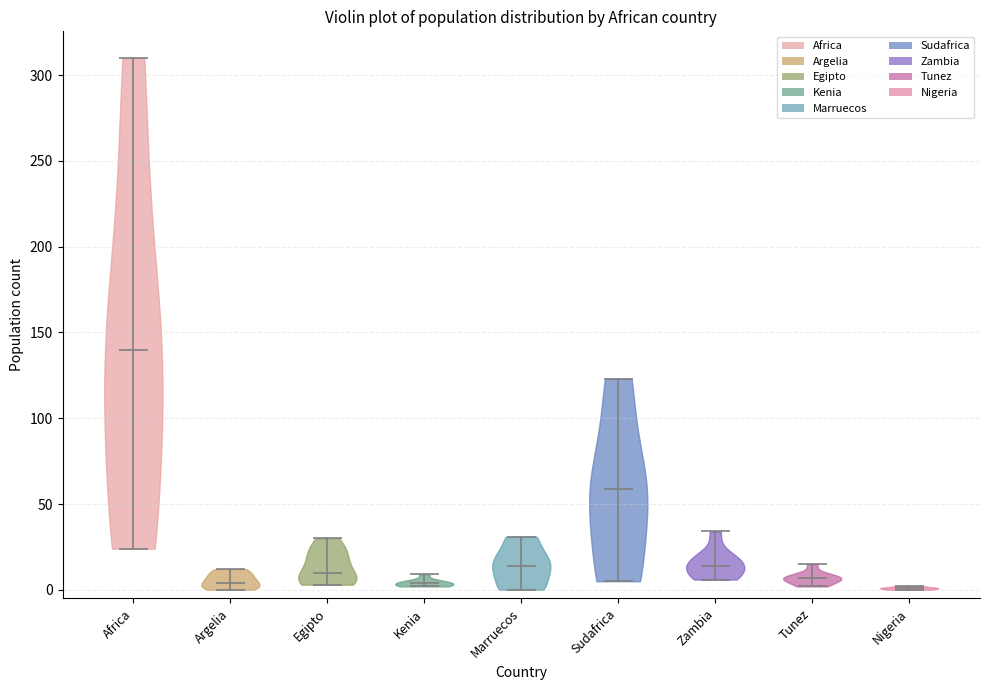

Where does the median line of the violin for Argelia sit on the y-axis? The values are not printed on the chart, so give them approximately, as read against the axis.

5